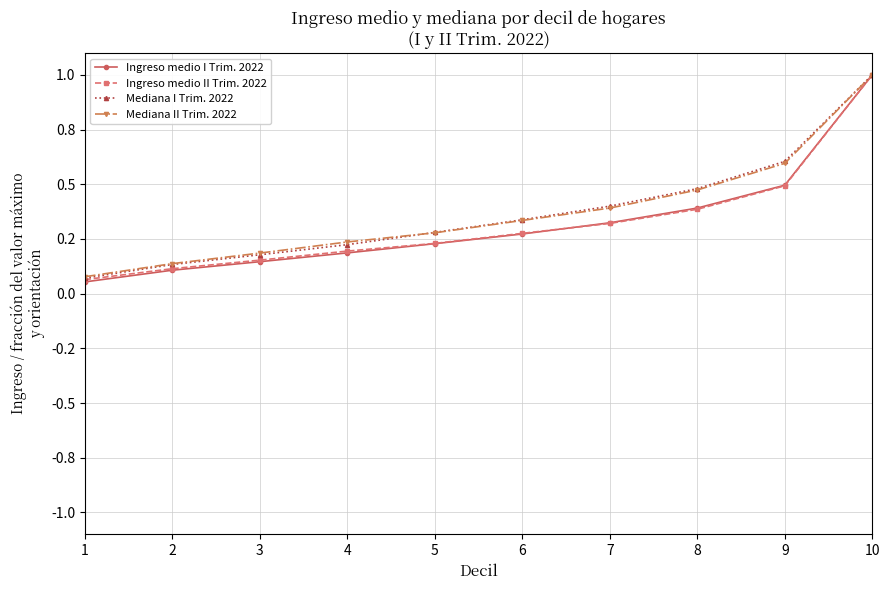

Does the chart have visible grid lines?

Yes